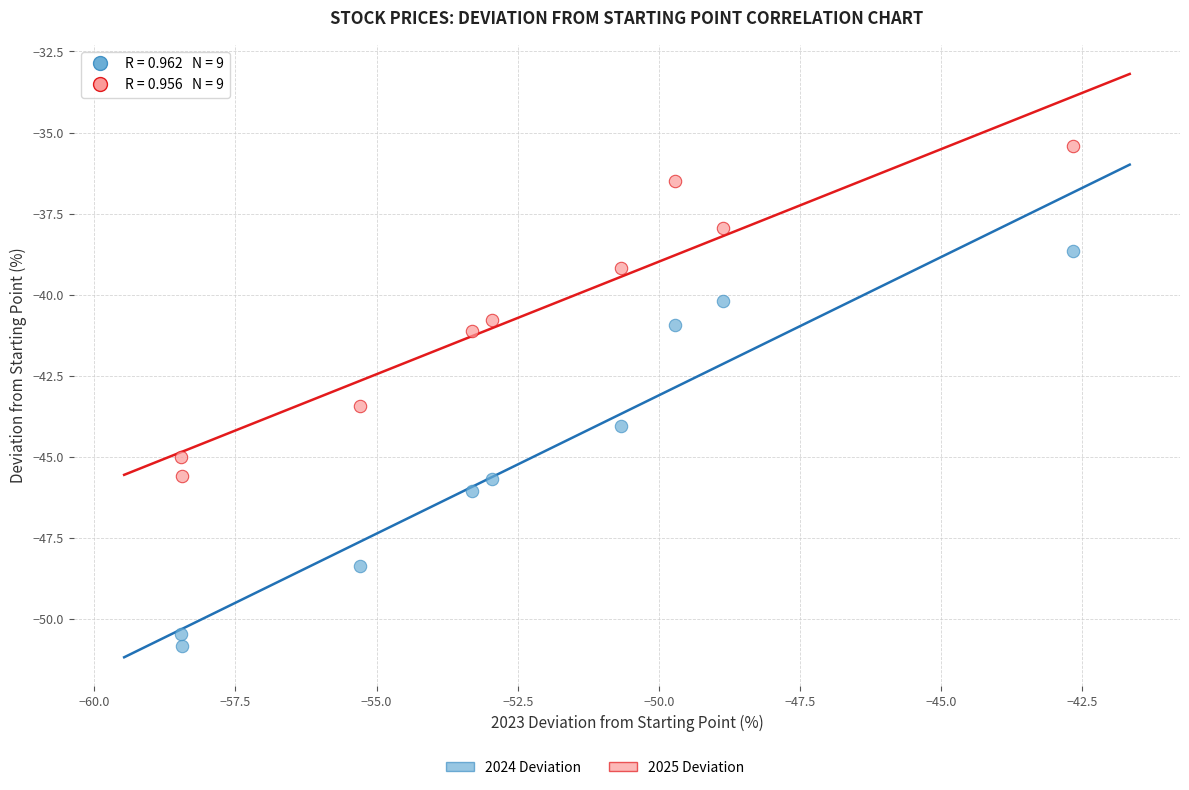

Which series contains the highest Y value?

2025 Deviation